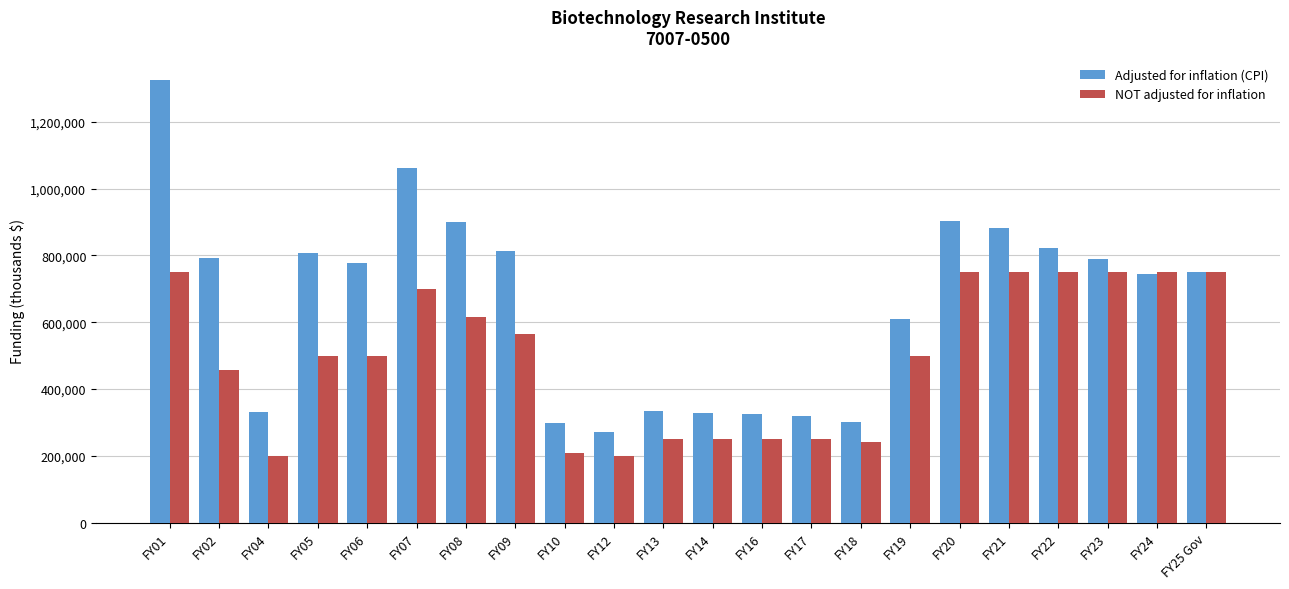

Rank the series by their average value, from highest to lowest.

Adjusted for inflation (CPI), NOT adjusted for inflation